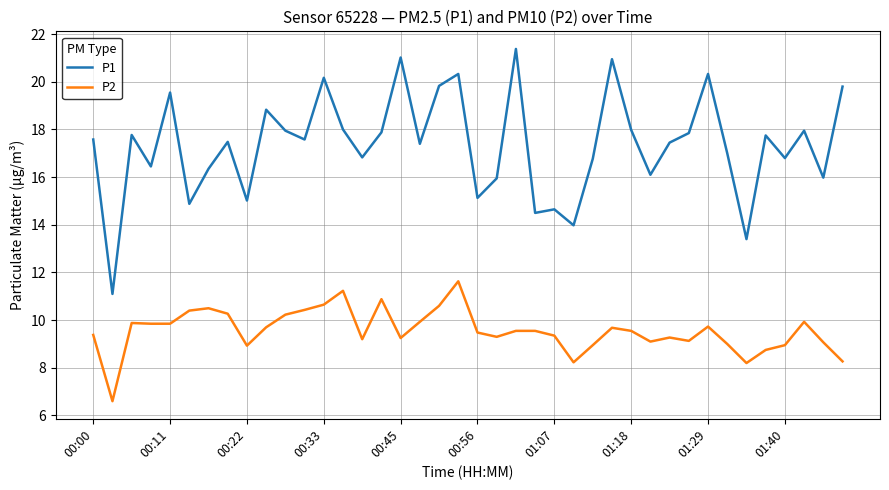

Which series has the widest spread of values?

P1